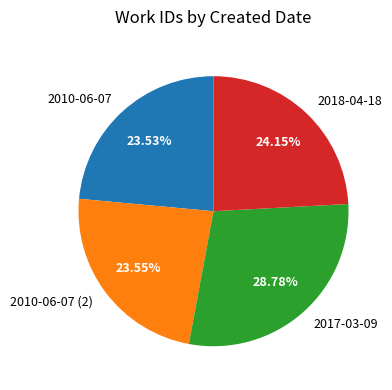

Which has a higher value, 2018-04-18 or 2017-03-09?

2017-03-09